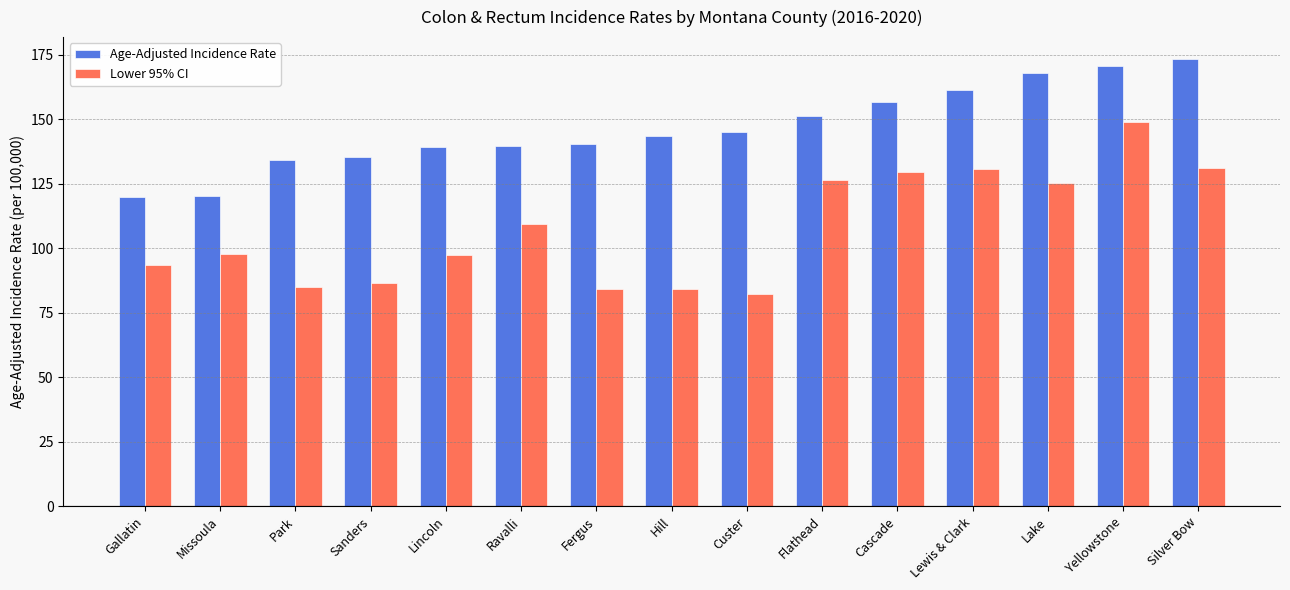

What is the total value across all series at Yellowstone?

319.7